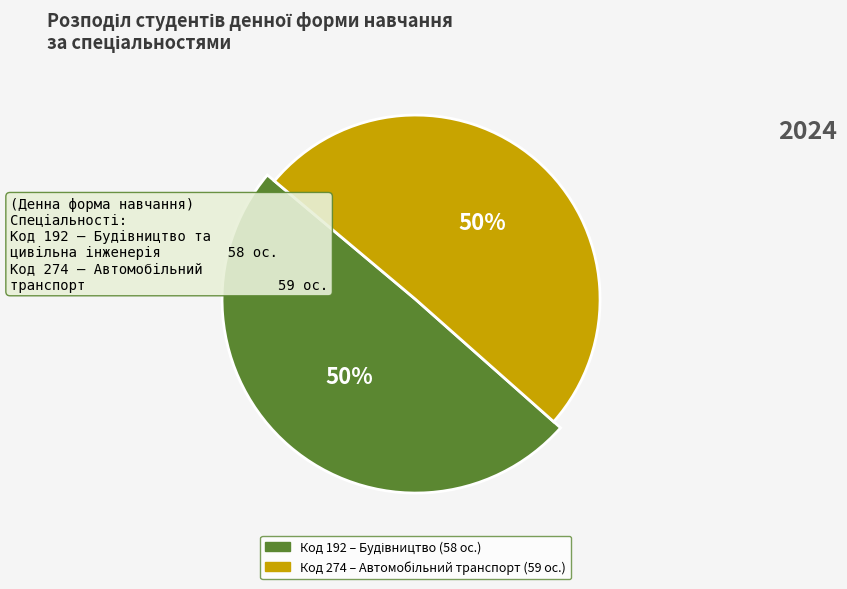

What is the change in value from 192 to 274?

+1